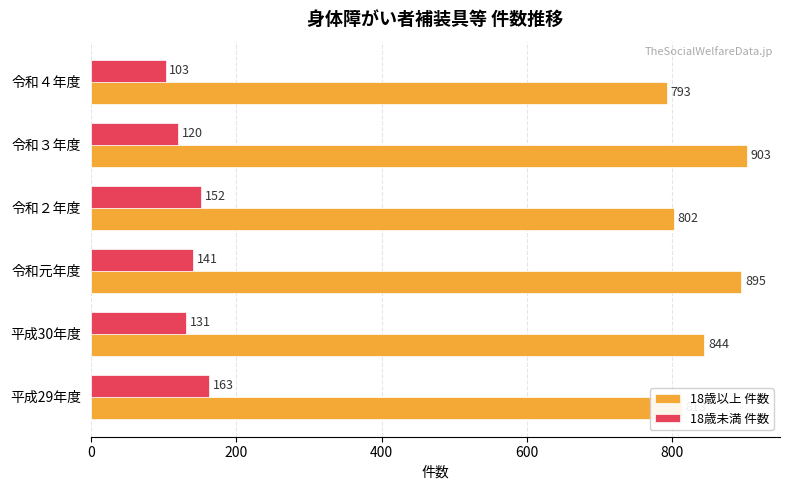

What is the sum of all 18歳以上 件数 values?

5050